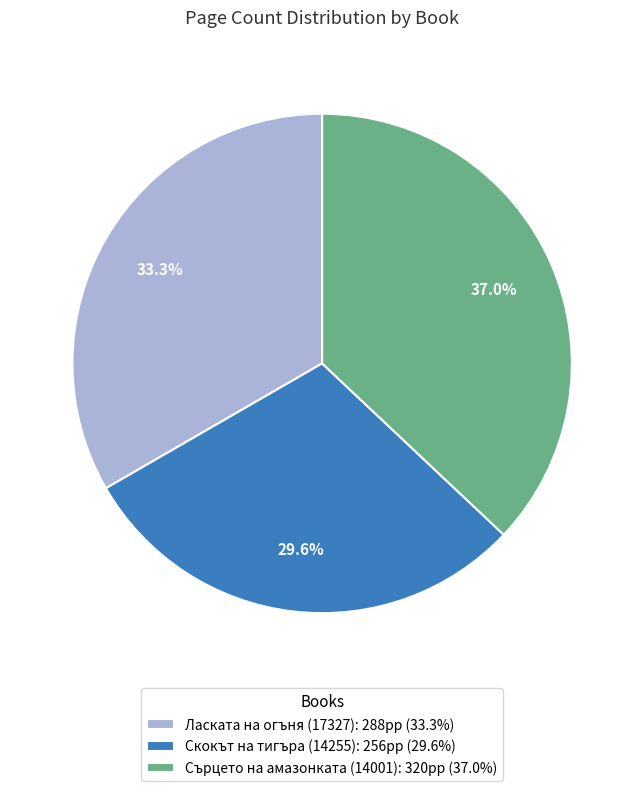

The Сърцето на амазонката (14001) slice represents 31% of the pie. True or false?

False